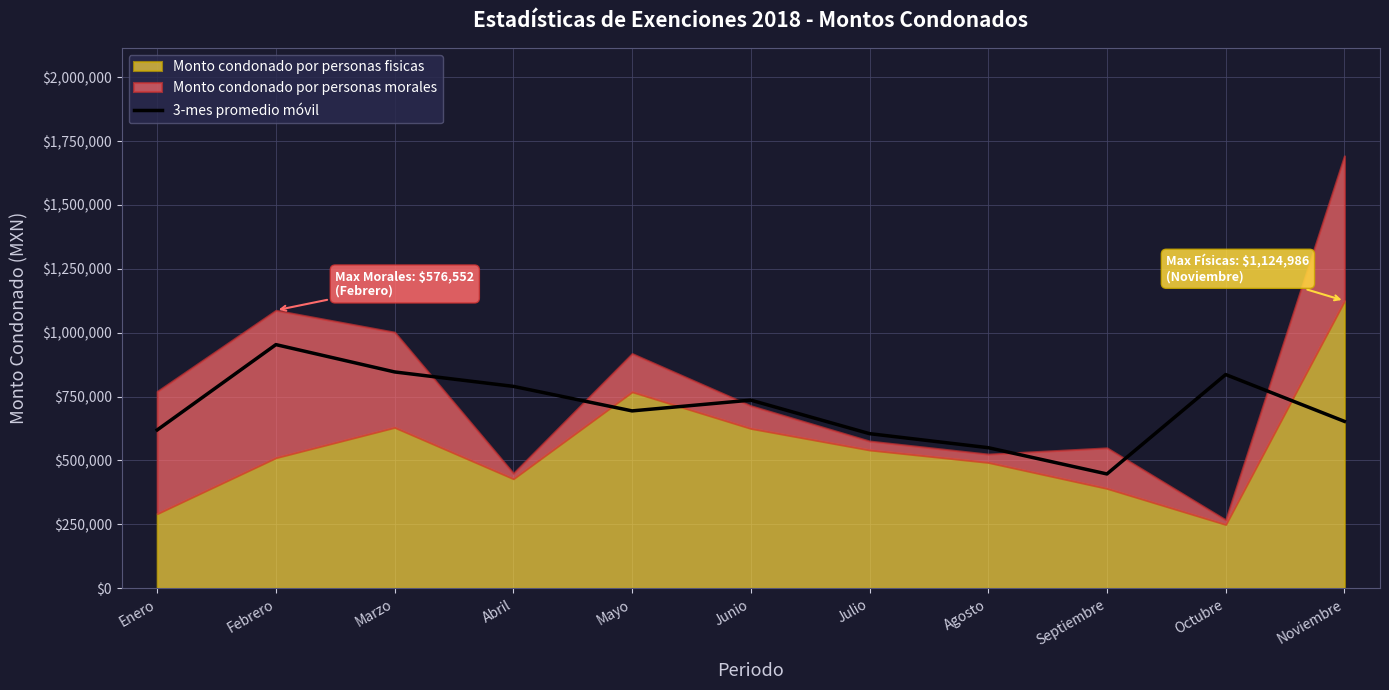

How many lines are shown in the chart?

1